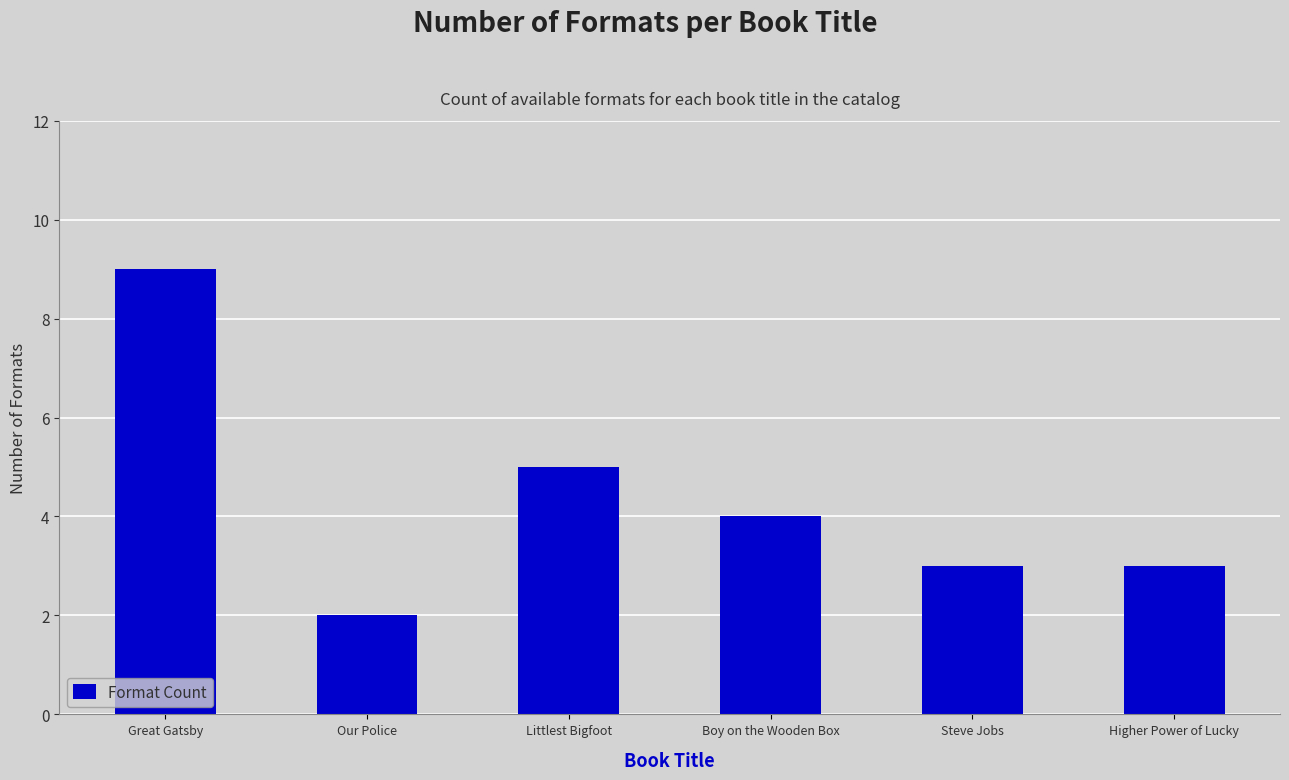

How many bars are there in total?

6